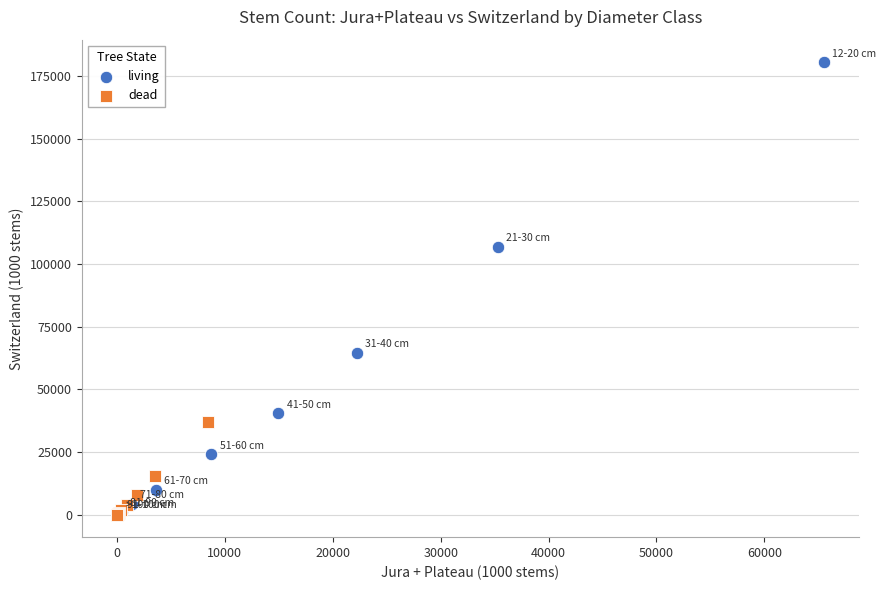

Which series has the largest Y range (max minus min)?

living